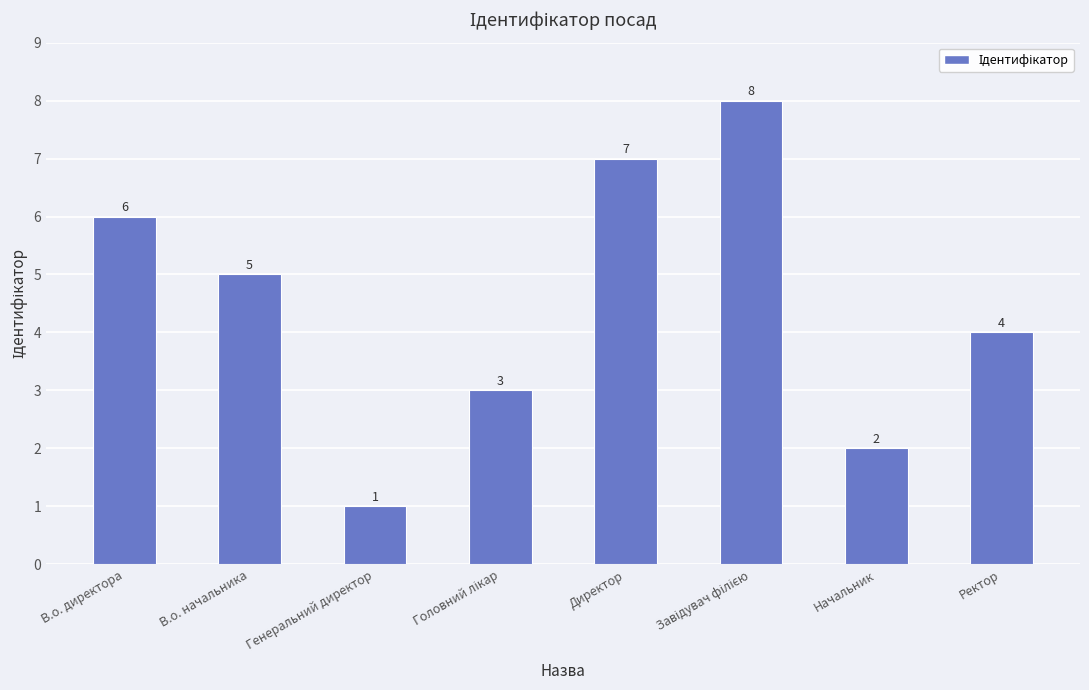

What is the sum of all values?

36